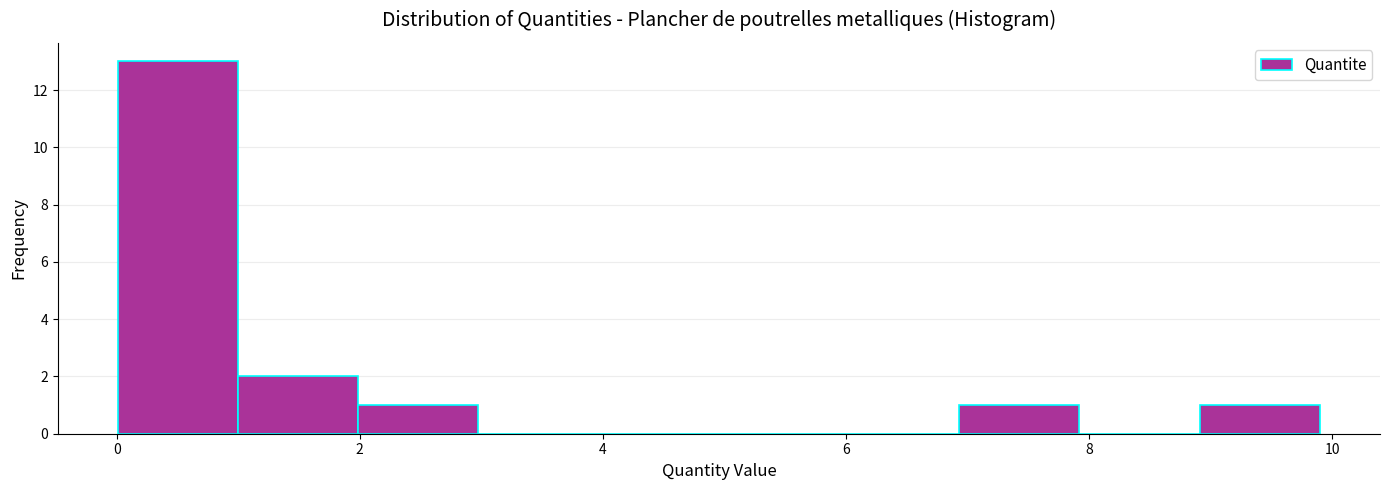

Reading left to right, transcribe this chart: for each bar, give the range it covers on the x-axis and its height. Neither the bar edges nor the heights are printed on the chart, so give them approximately, as read against the axes.

0 to 1: 13
1 to 2: 2
2 to 3: 1
3 to 4: 0
4 to 5: 0
5 to 6: 0
6 to 7: 0
7 to 8: 1
8 to 9: 0
9 to 10: 1